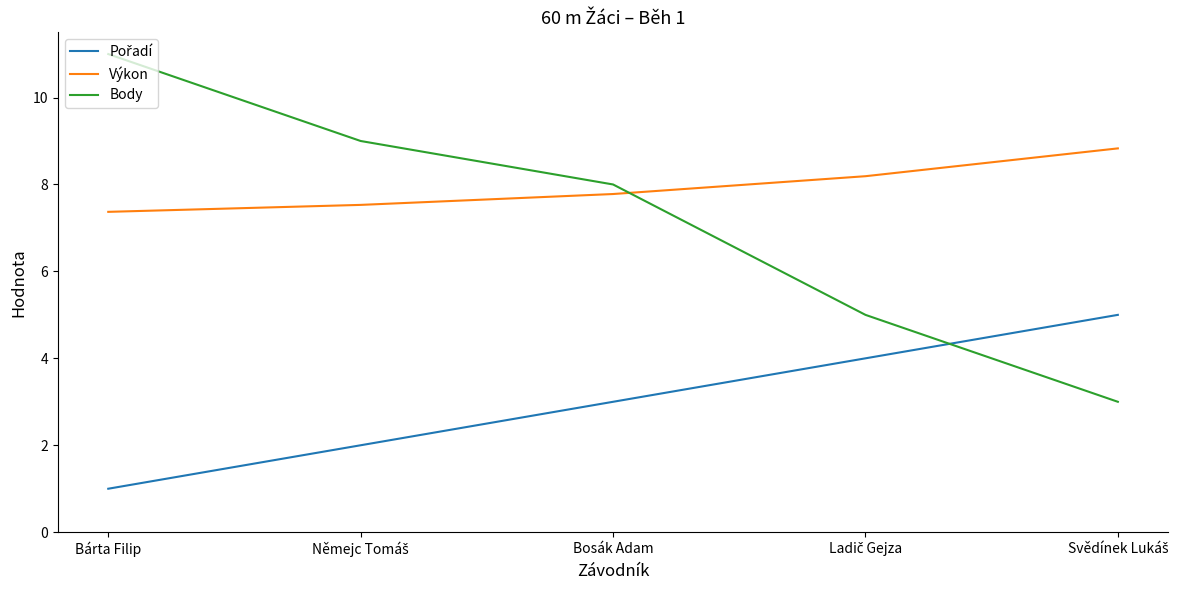

What is the minimum value for Výkon?

7.4